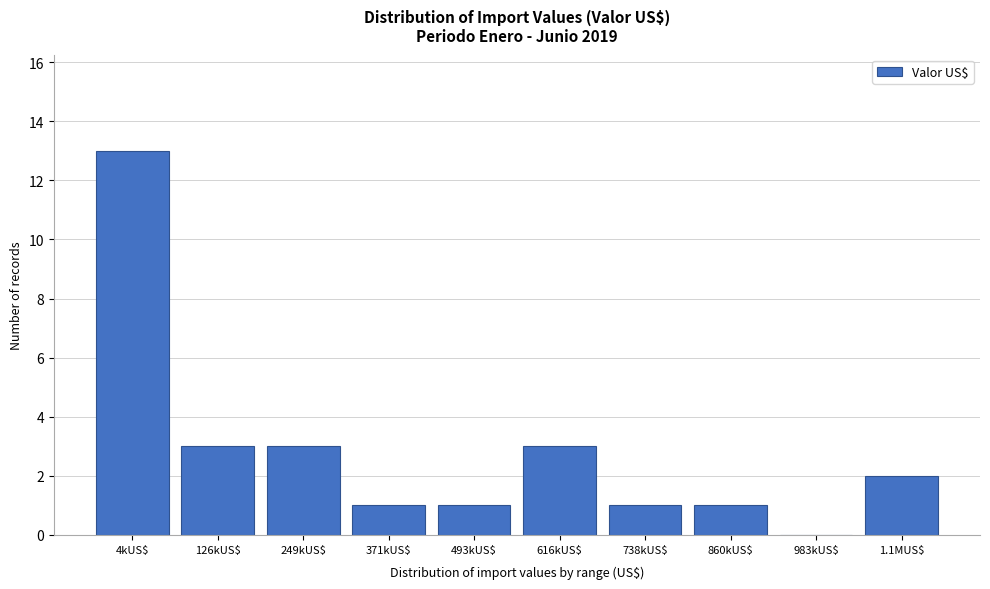

Which label corresponds to the largest value in the chart?

4kUS$